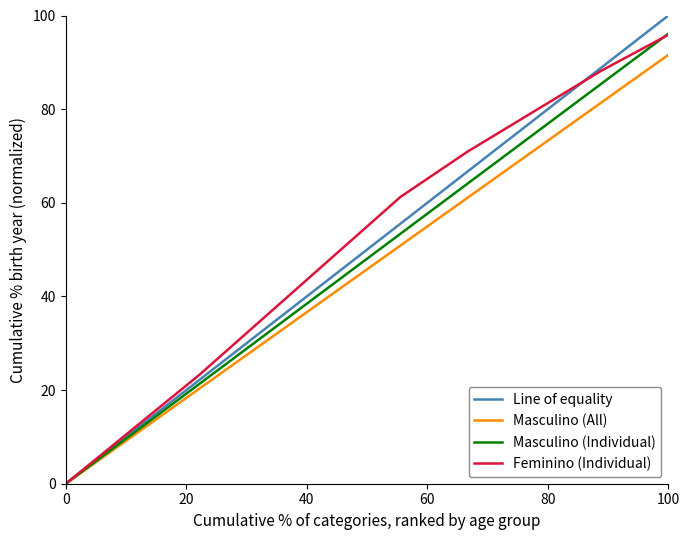

Which series has the widest spread of values?

Line of equality